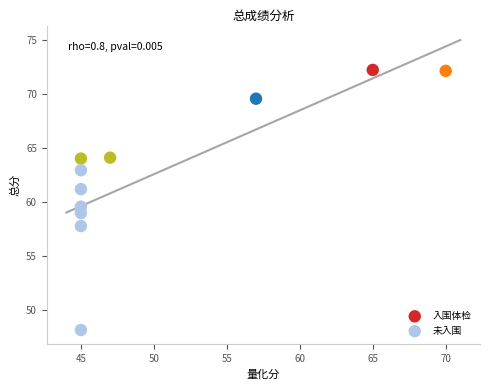

Which series contains the lowest Y value?

未入围